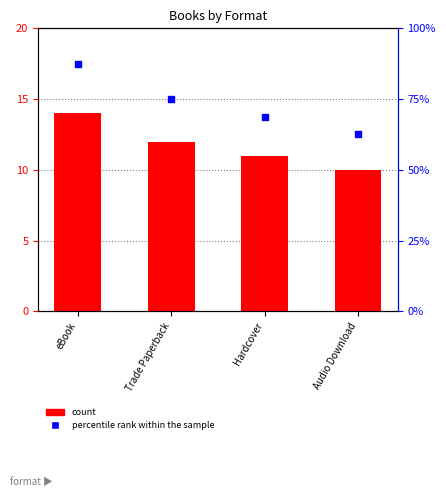

Which series has the largest total across all categories?

percentile rank within the sample